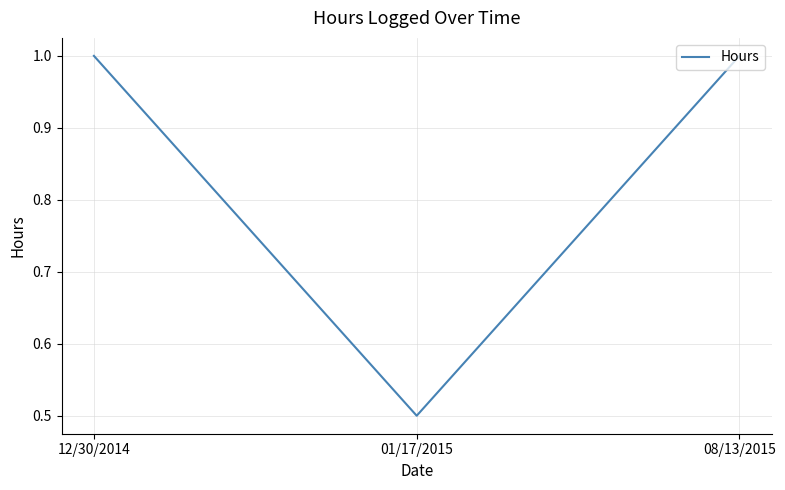

What position from the left is 12/30/2014?

1